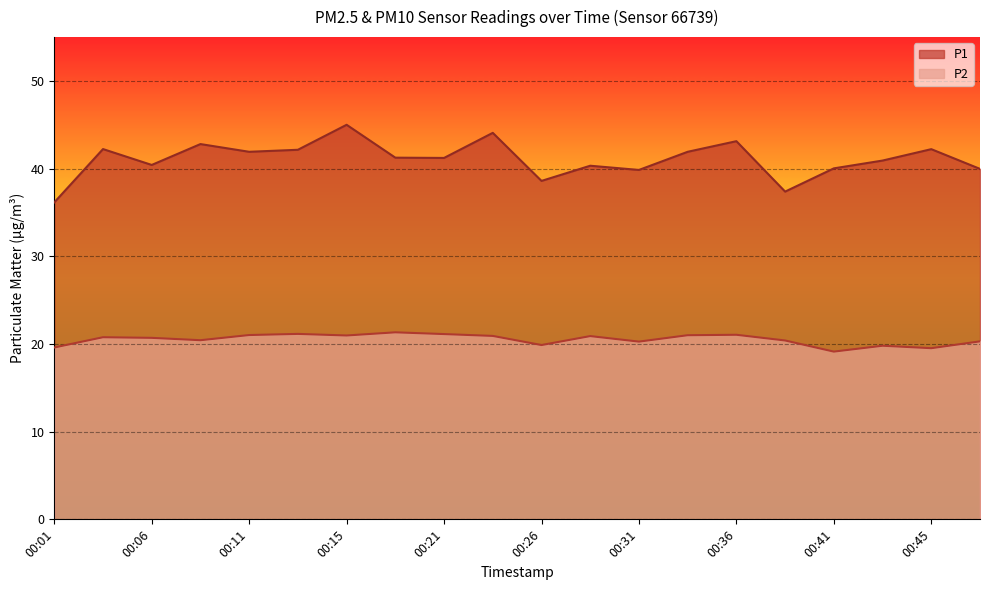

What is the value of the P1 point at the 7th from the left?

45.0